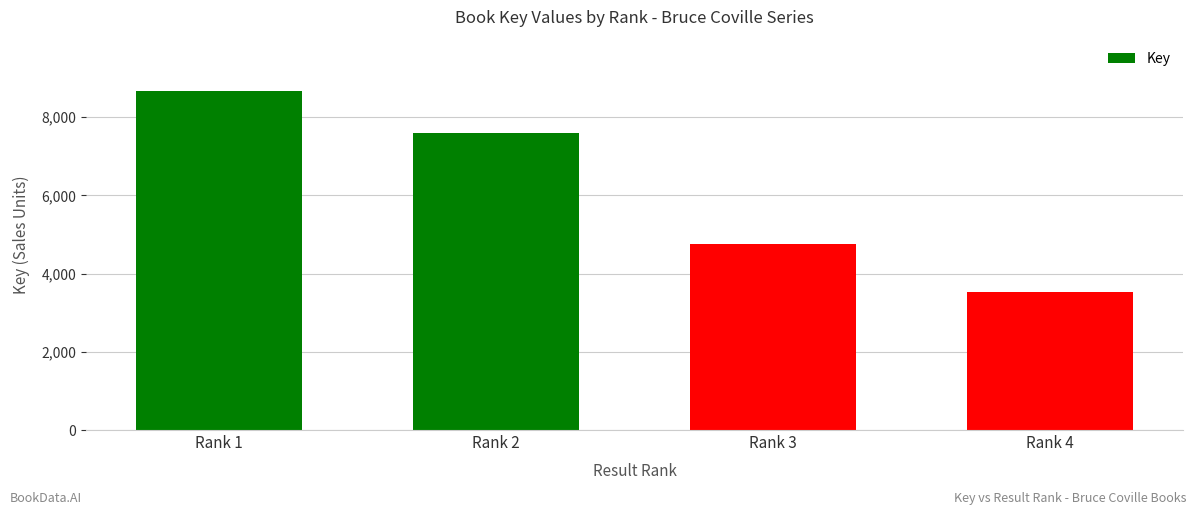

Count the values in the range 4760 to 8683.

3